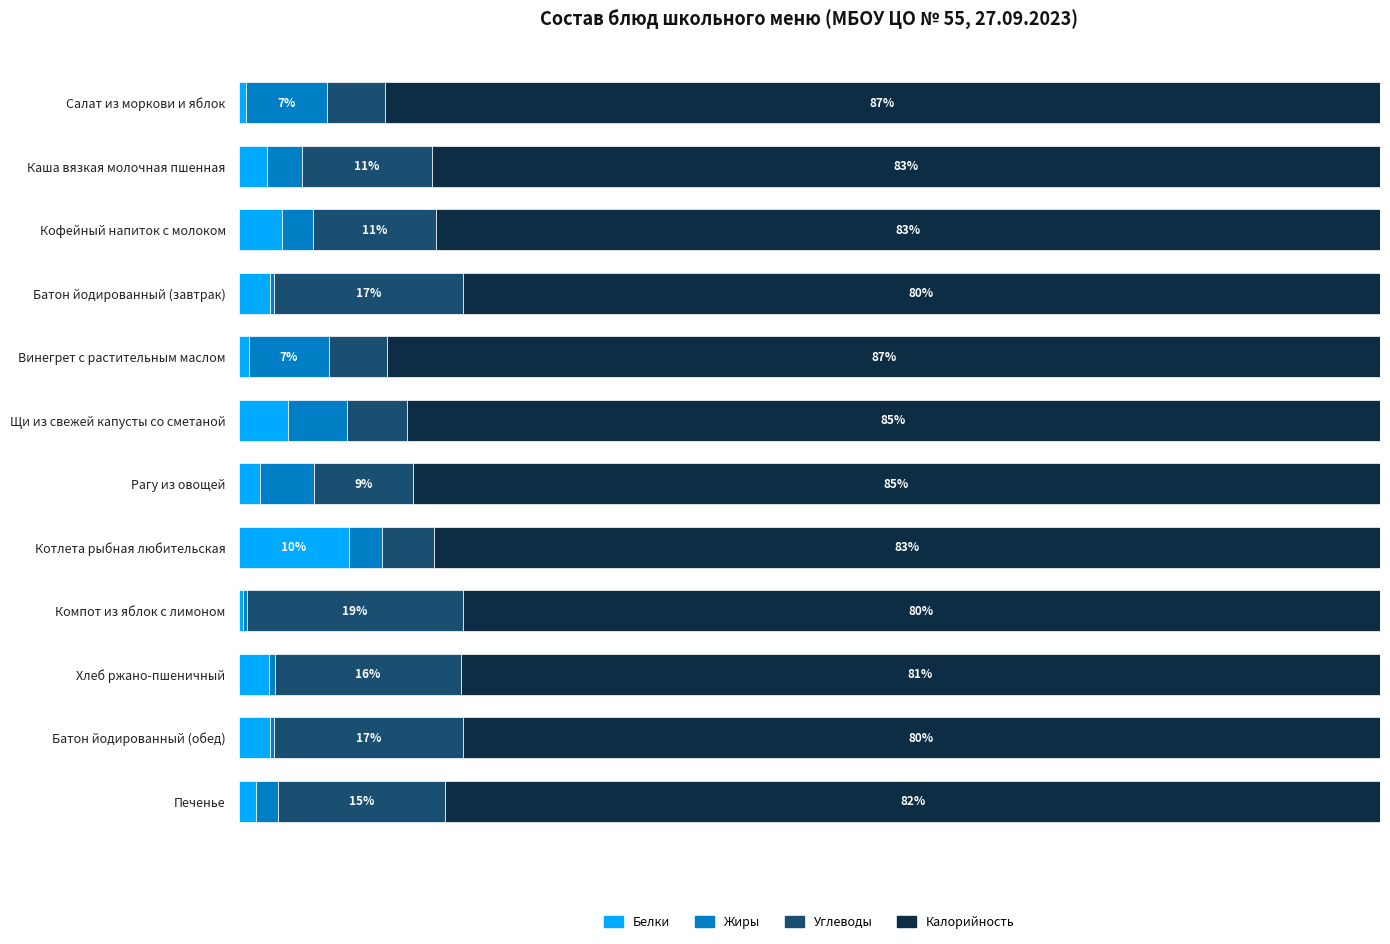

What are all the series names shown in the legend?

Белки, Жиры, Углеводы, Калорийность